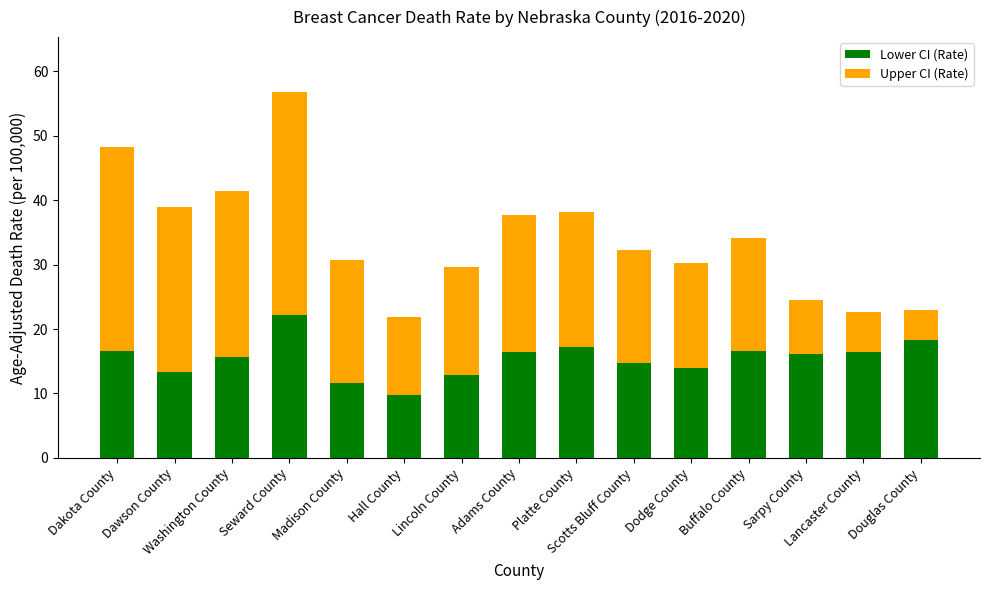

How many categories are shown in the chart?

15